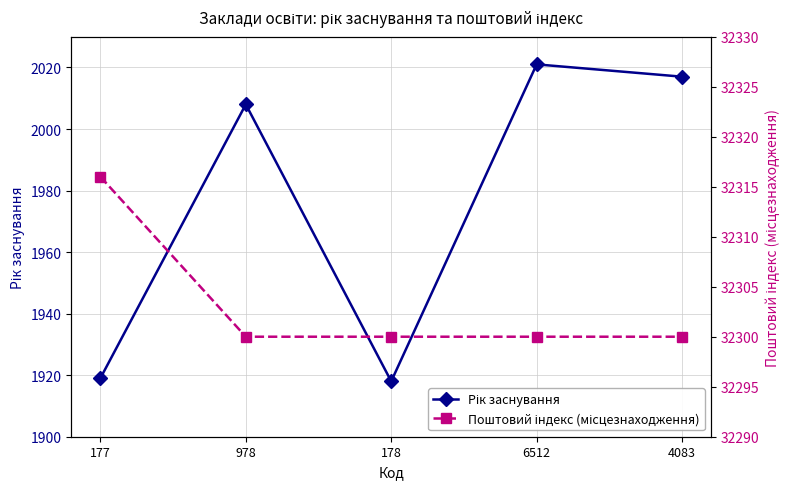

Is this an area chart (filled region under the line)?

No